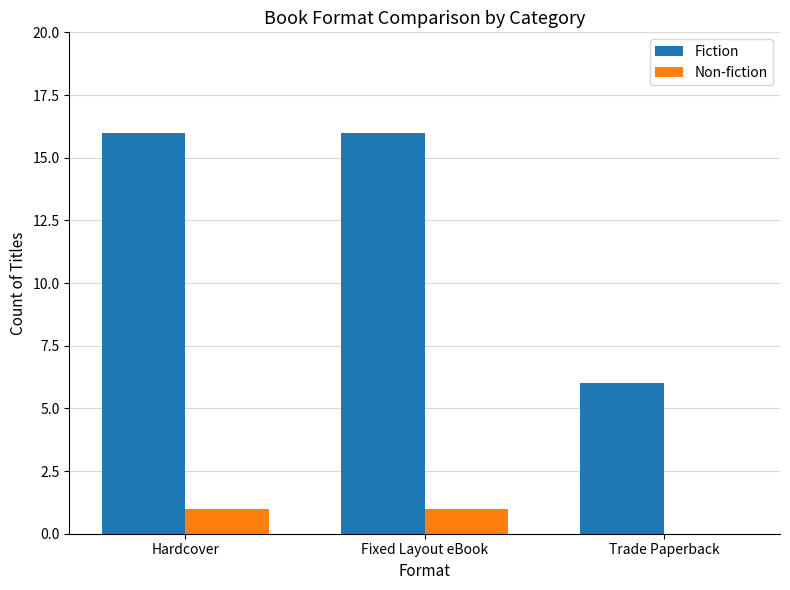

Reading left to right, transcribe all the data shown in this chart.

Fiction: 16	16	6
Non-fiction: 1	1	0